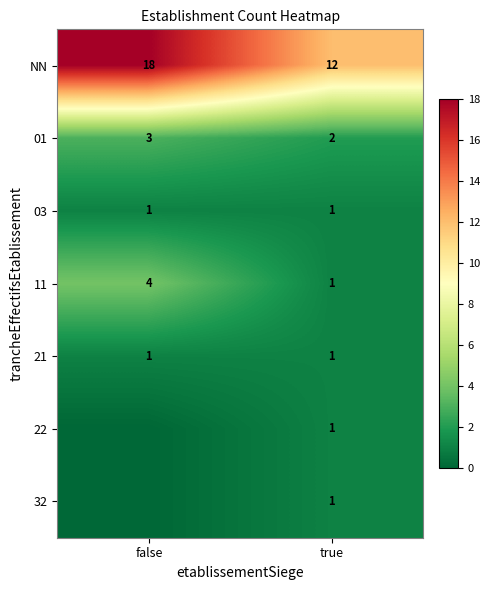

What is the sum of the NN values at true and false?

30